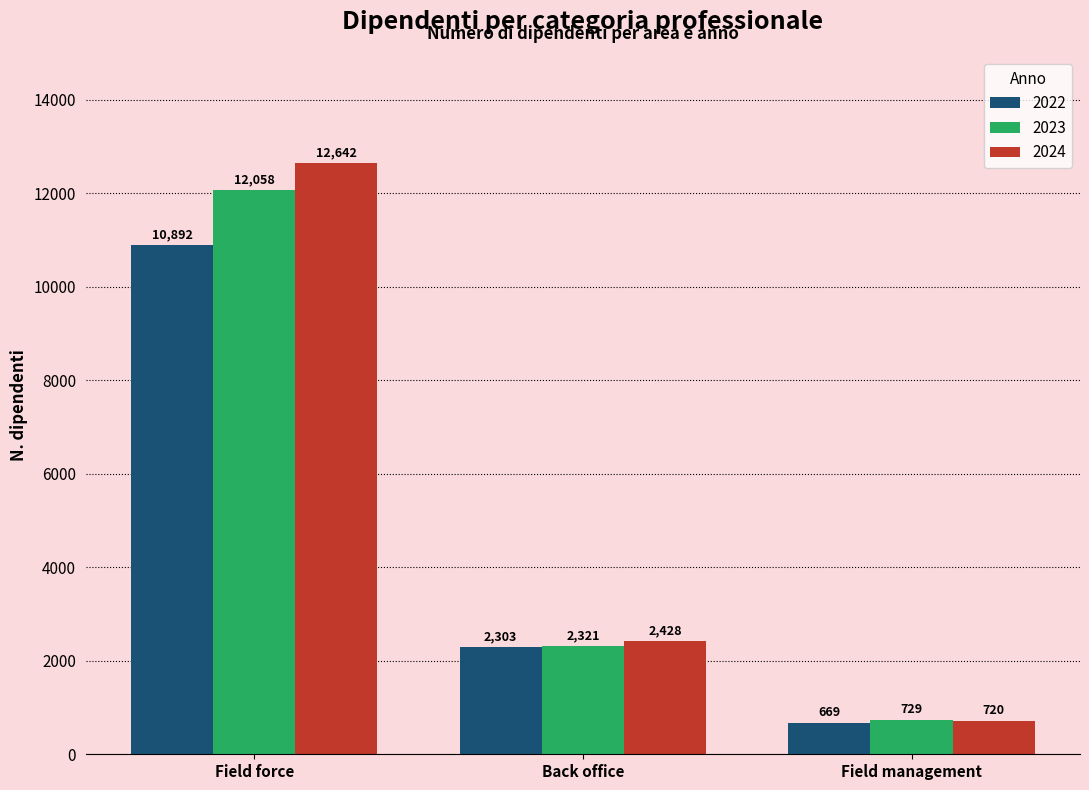

What is the value of the 2024 bar at the 1st from the left?

12642